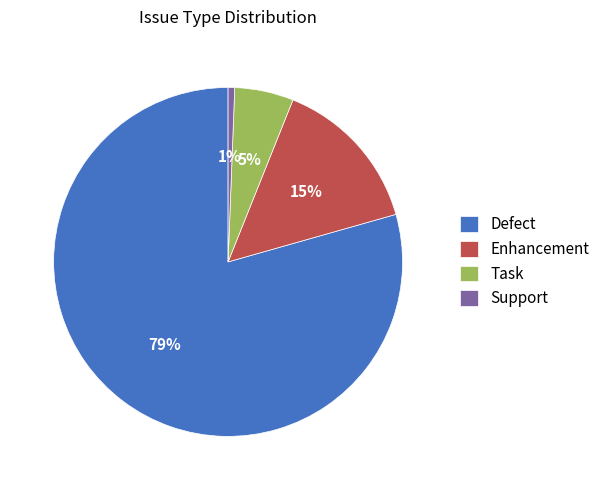

Does any single category account for the majority?

Yes